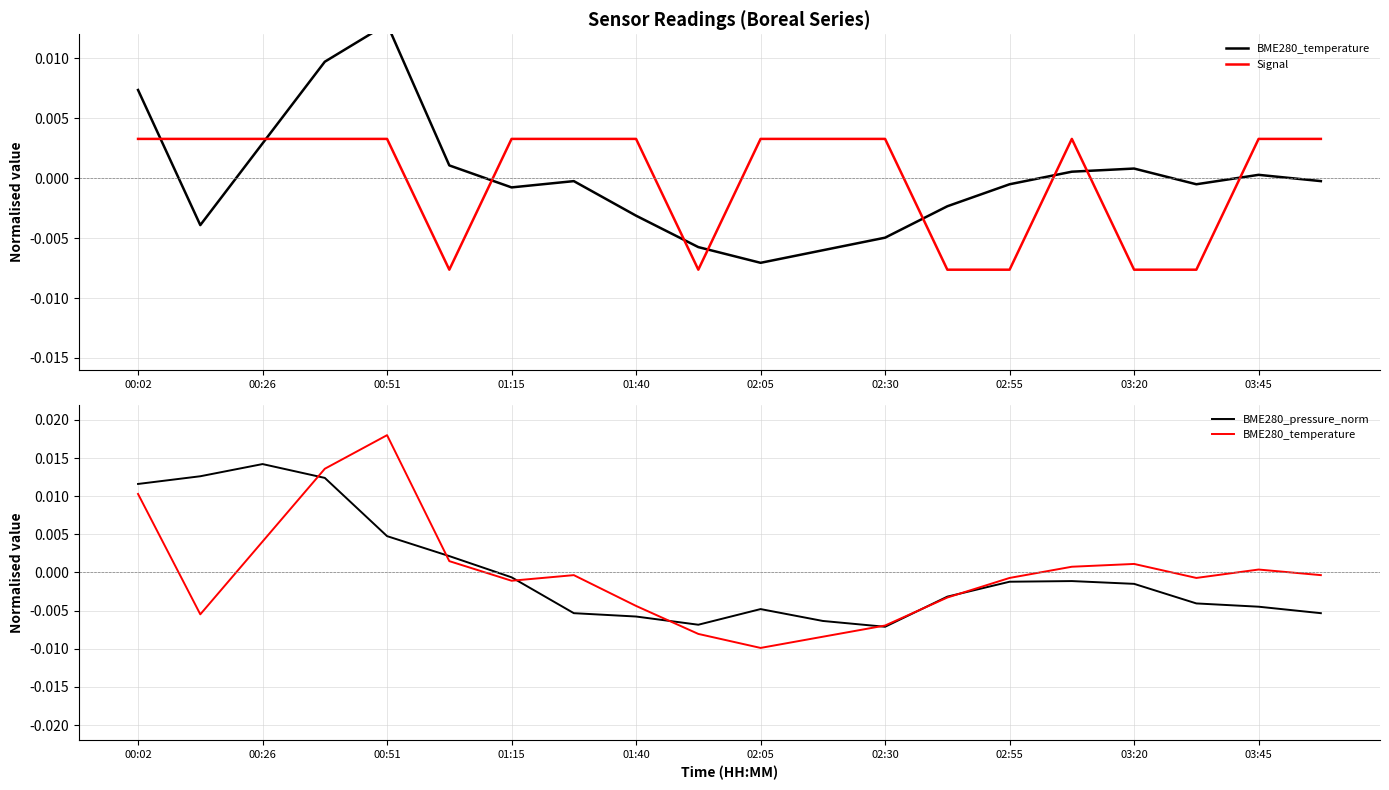

At how many categories does at least one series exceed 0?

16